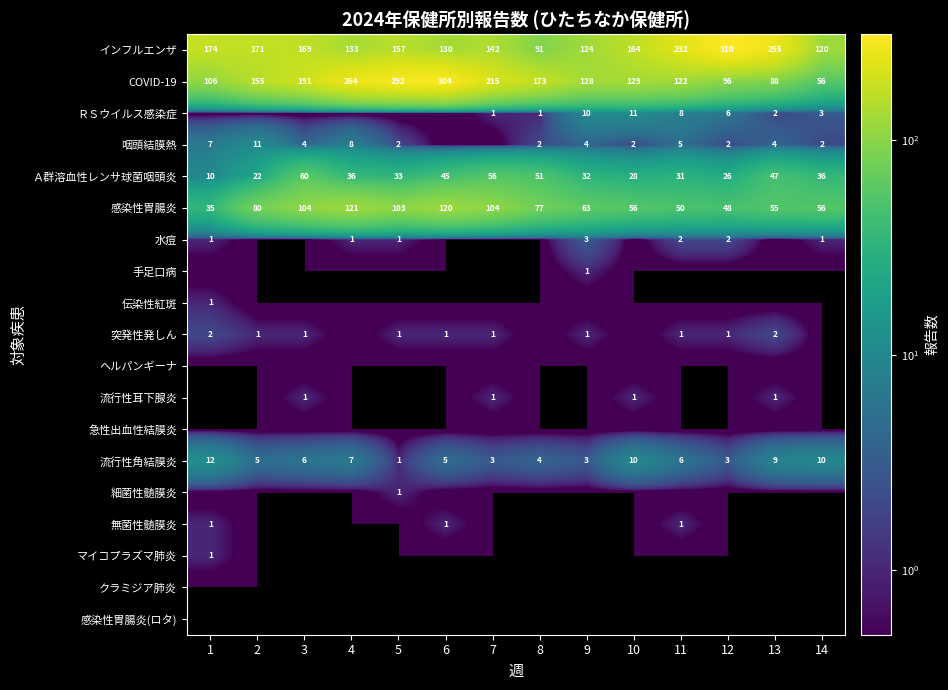

What is the sum of the 流行性角結膜炎 values at 11 and 1?

18